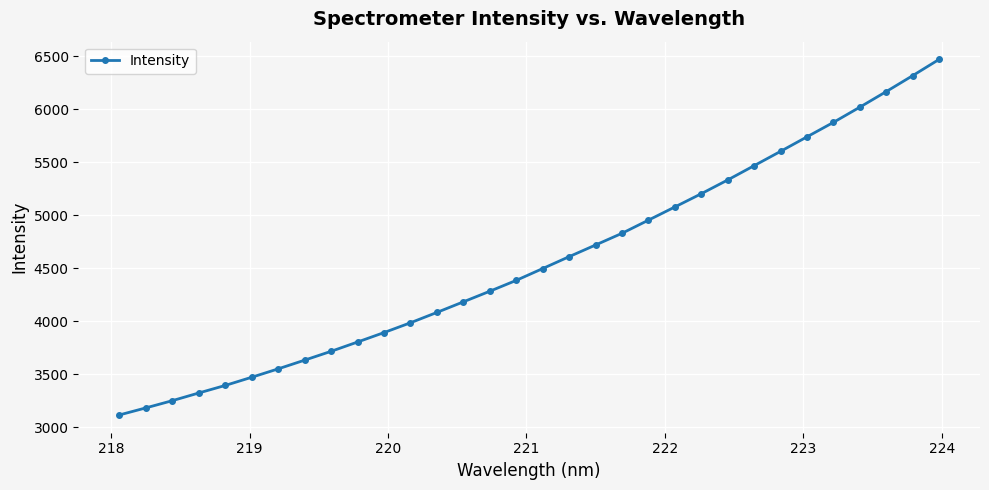

What is the value of the 25th point from the left?

5466.4